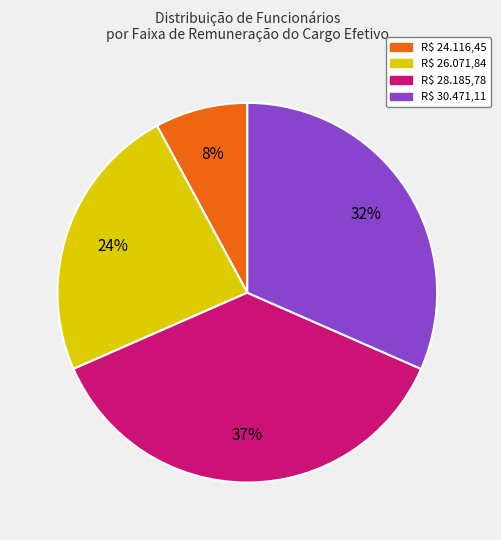

To the nearest percent, what is the average slice percentage?

25%